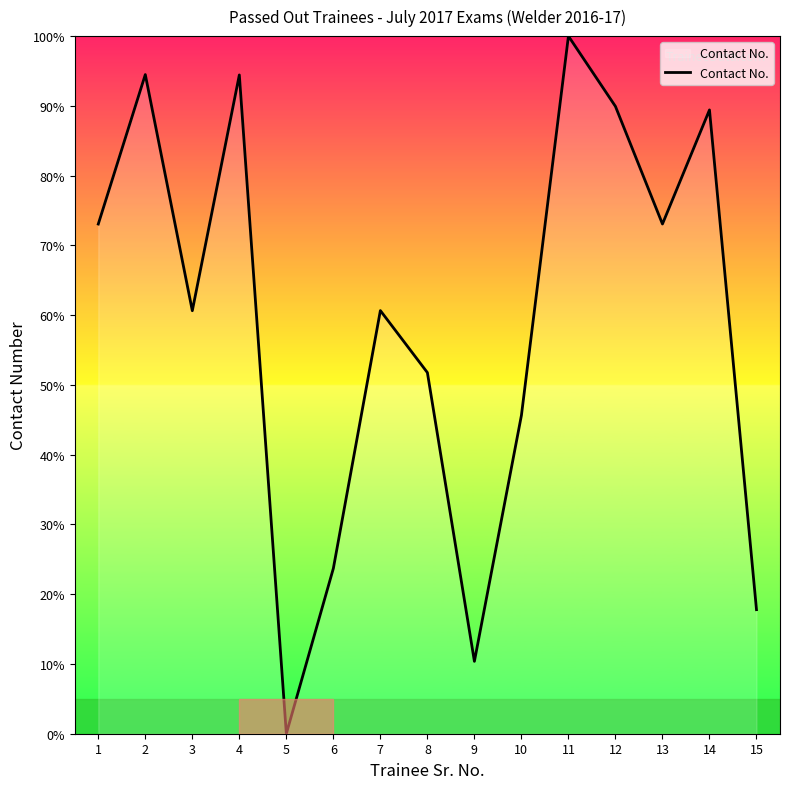

Where is the data nearest to the value 50?

8